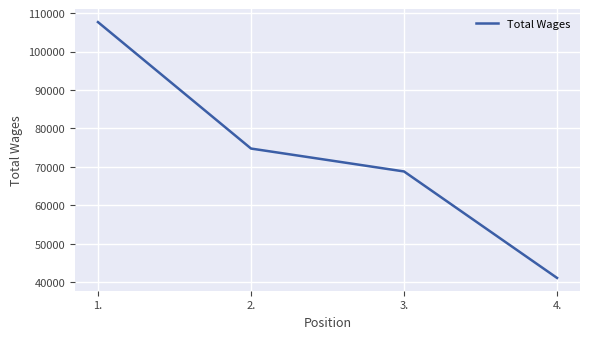

Count the number of data series in this chart.

1